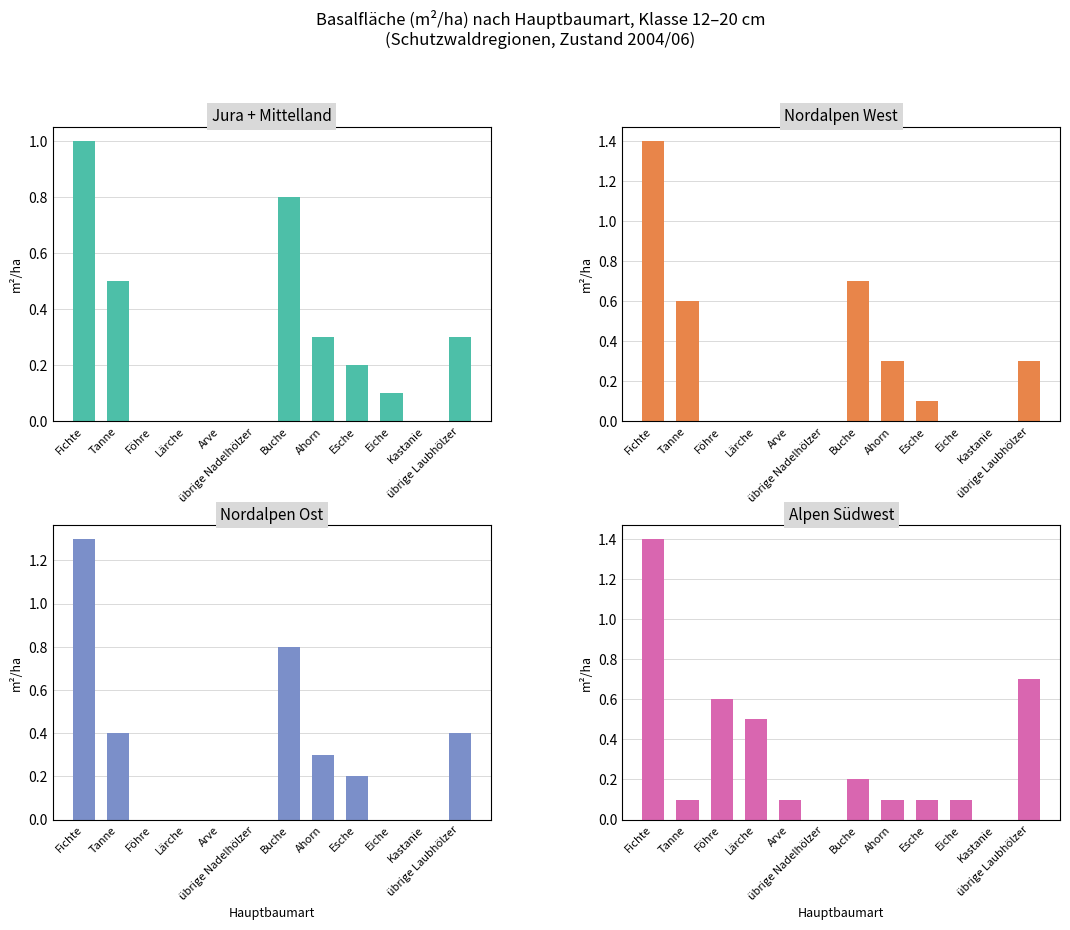

At which label is Jura + Mittelland closest to 0?

Föhre